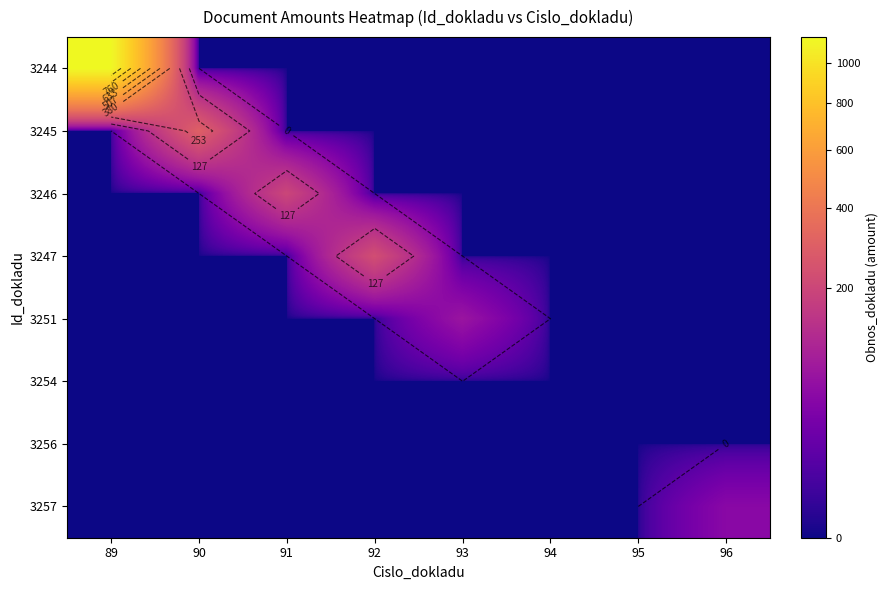

Rank the series by their maximum value, from highest to lowest.

3244, 3245, 3247, 3246, 3251, 3257, 3254, 3256